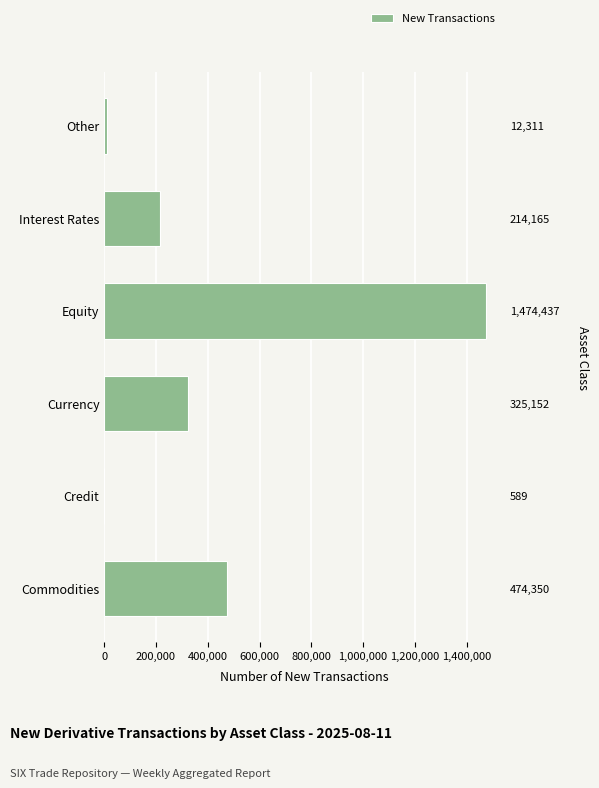

How many data points are less than 325152?

3